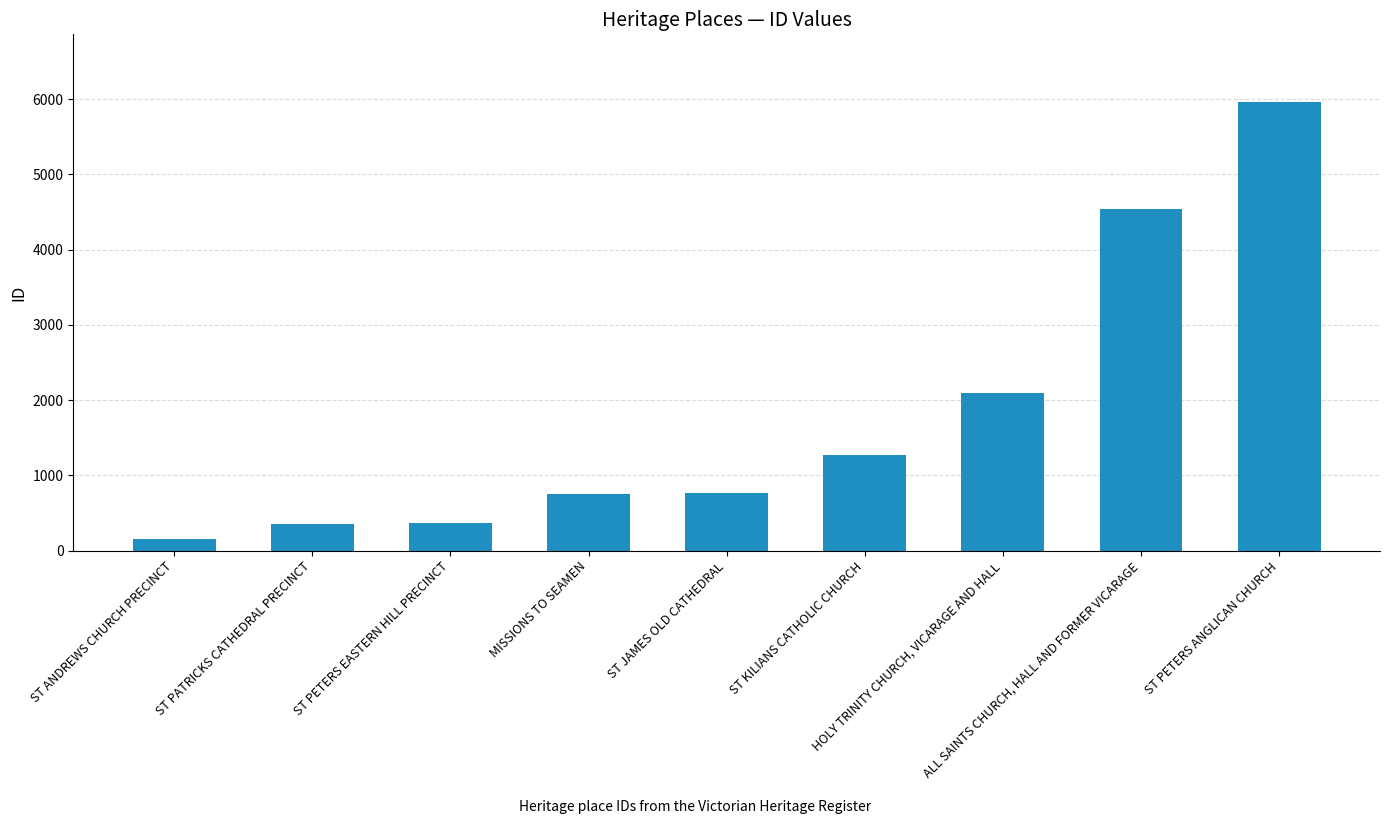

Rank the categories by value from highest to lowest.

ST PETERS ANGLICAN CHURCH, ALL SAINTS CHURCH, HALL AND FORMER VICARAGE, HOLY TRINITY CHURCH, VICARAGE AND HALL, ST KILIANS CATHOLIC CHURCH, ST JAMES OLD CATHEDRAL, MISSIONS TO SEAMEN, ST PETERS EASTERN HILL PRECINCT, ST PATRICKS CATHEDRAL PRECINCT, ST ANDREWS CHURCH PRECINCT